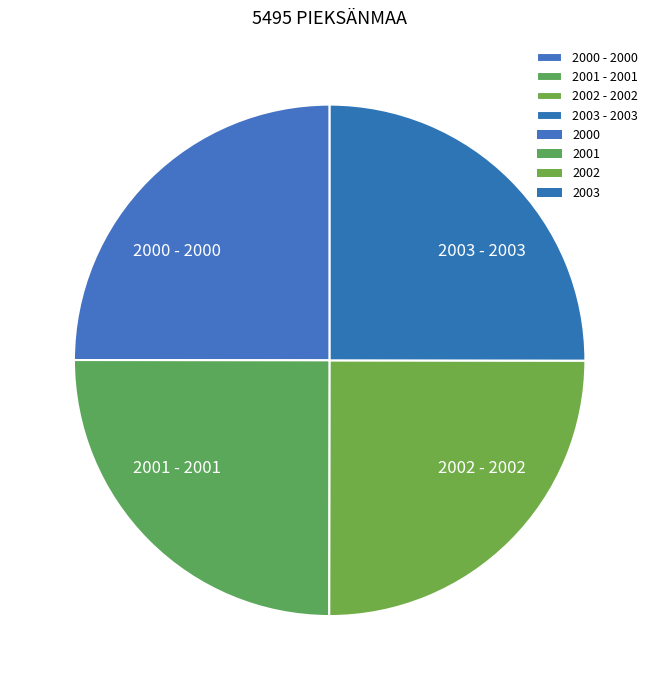

Is 2002 - 2002 the majority of the pie?

No